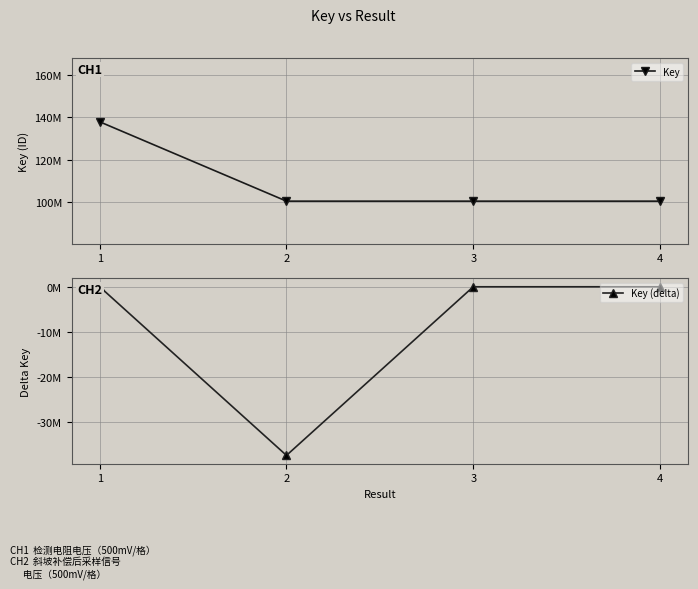

How many values in Key (delta) are below zero?

2